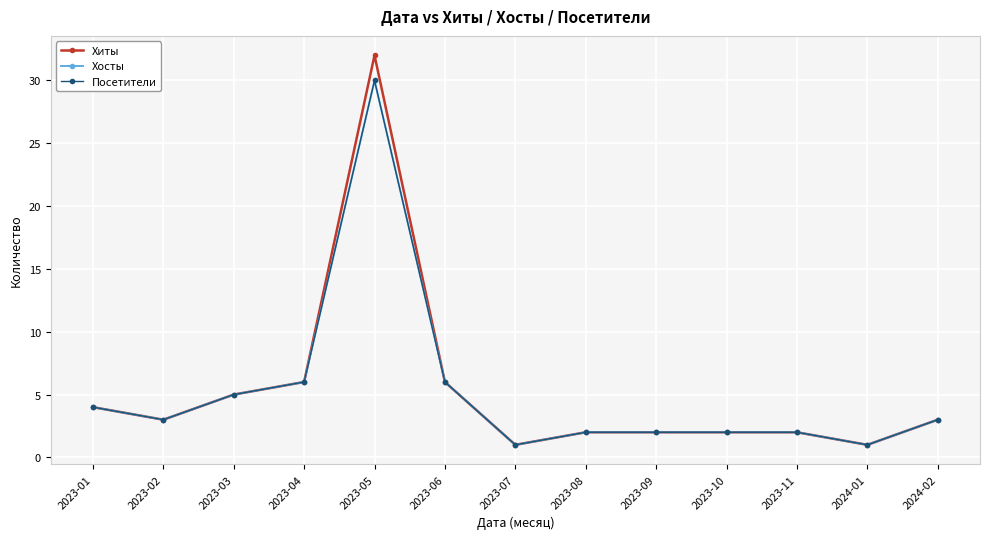

At 2023-06, list the series in order from largest to smallest.

Хиты, Хосты, Посетители